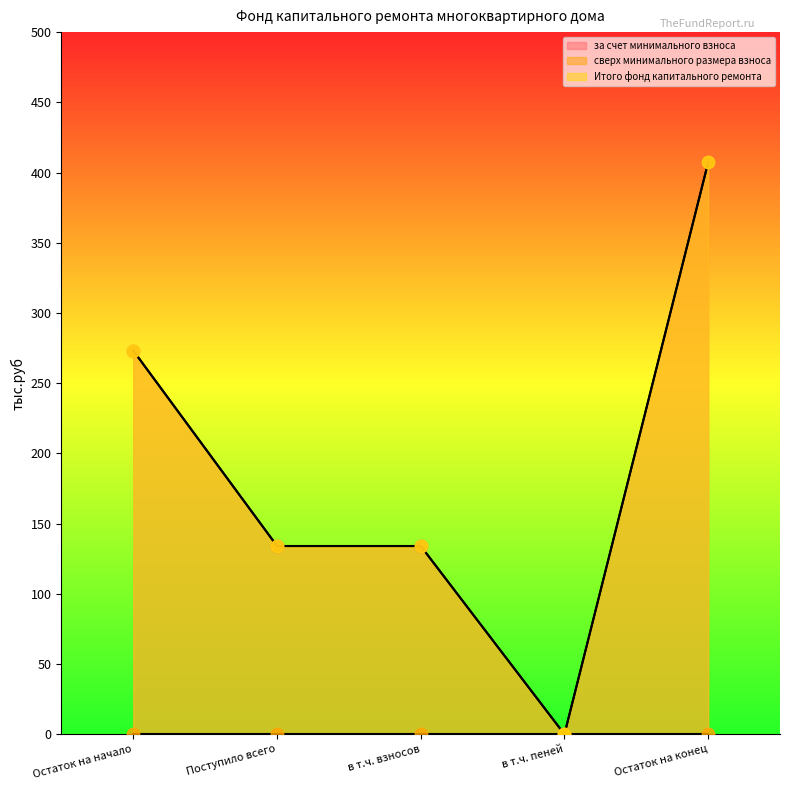

At how many categories does at least one series exceed 73?

4